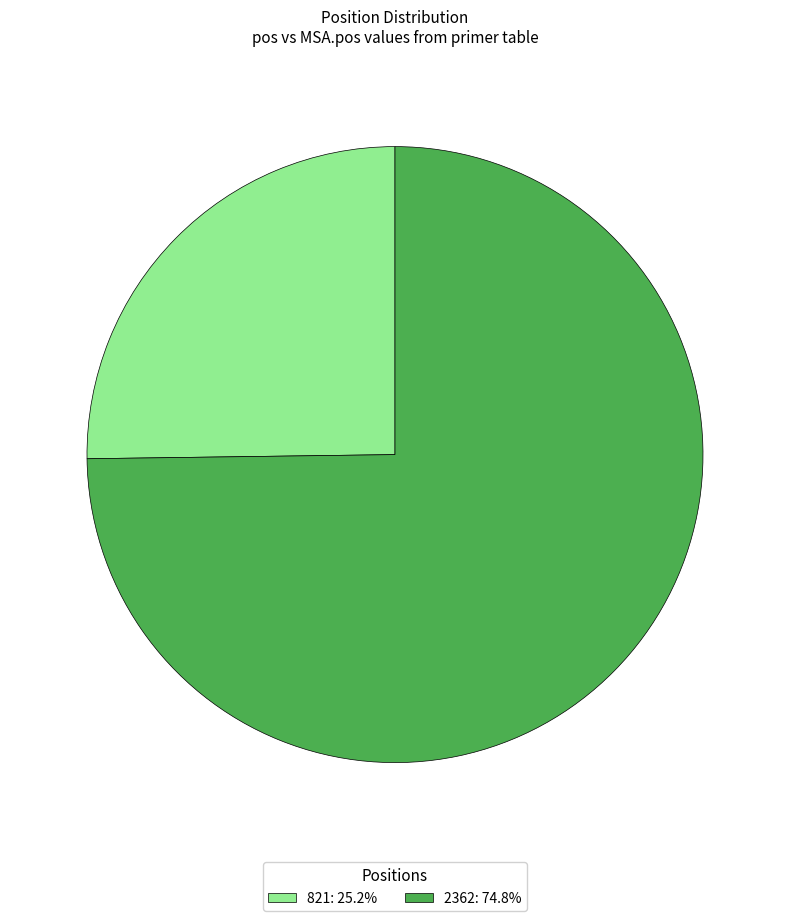

Is the sum of 821: 25.2% and 2362: 74.8% greater than half?

Yes